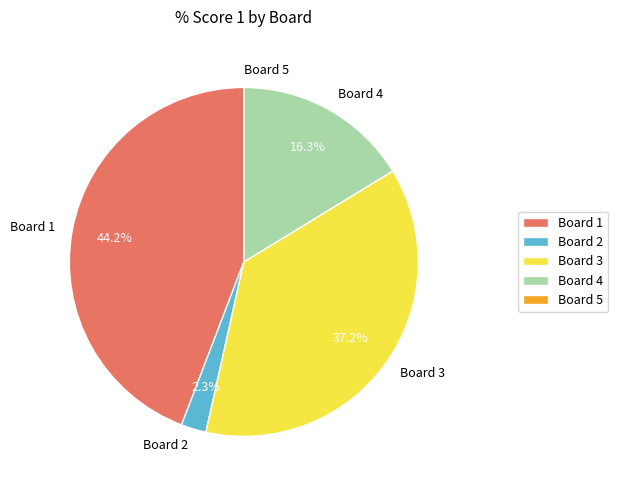

Is there any slice that represents more than half of the pie?

No